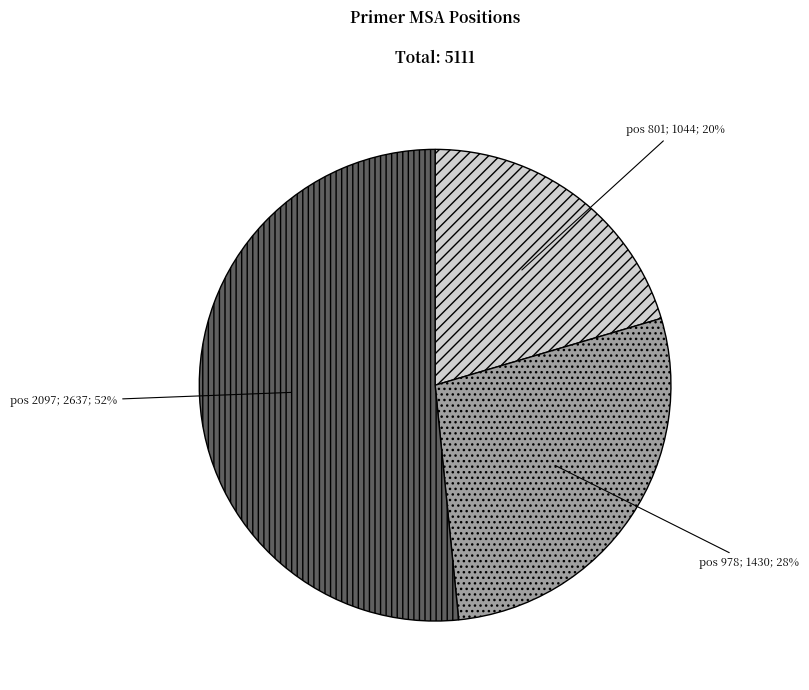

To the nearest percent, what is the average slice percentage?

33%